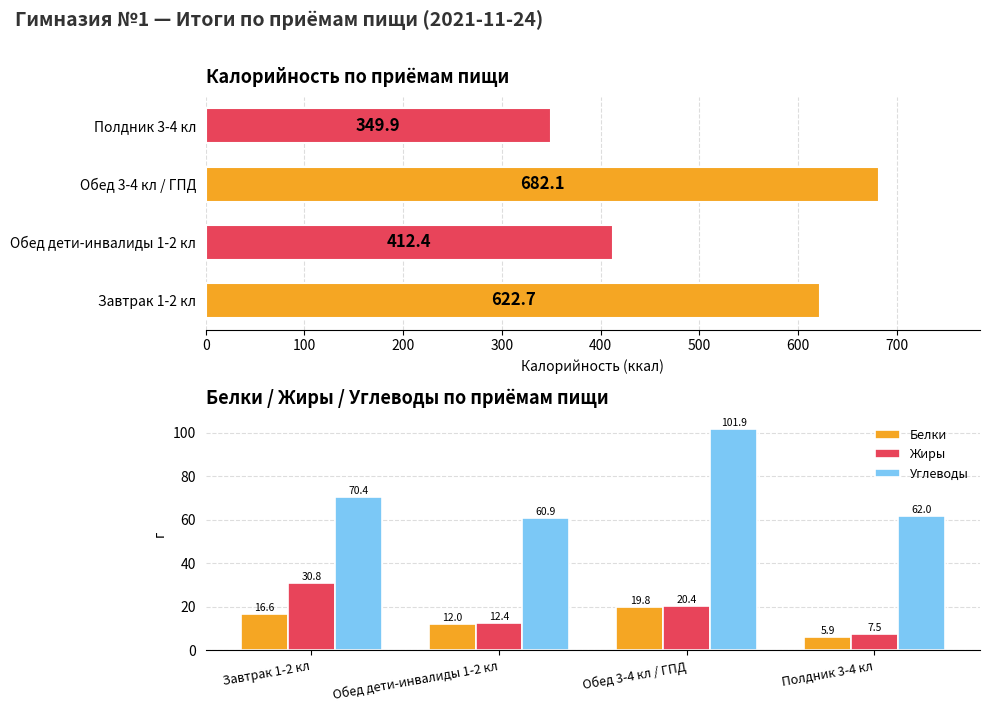

Is it true that Углеводы equals 70.4 at Завтрак 1-2 кл?

True